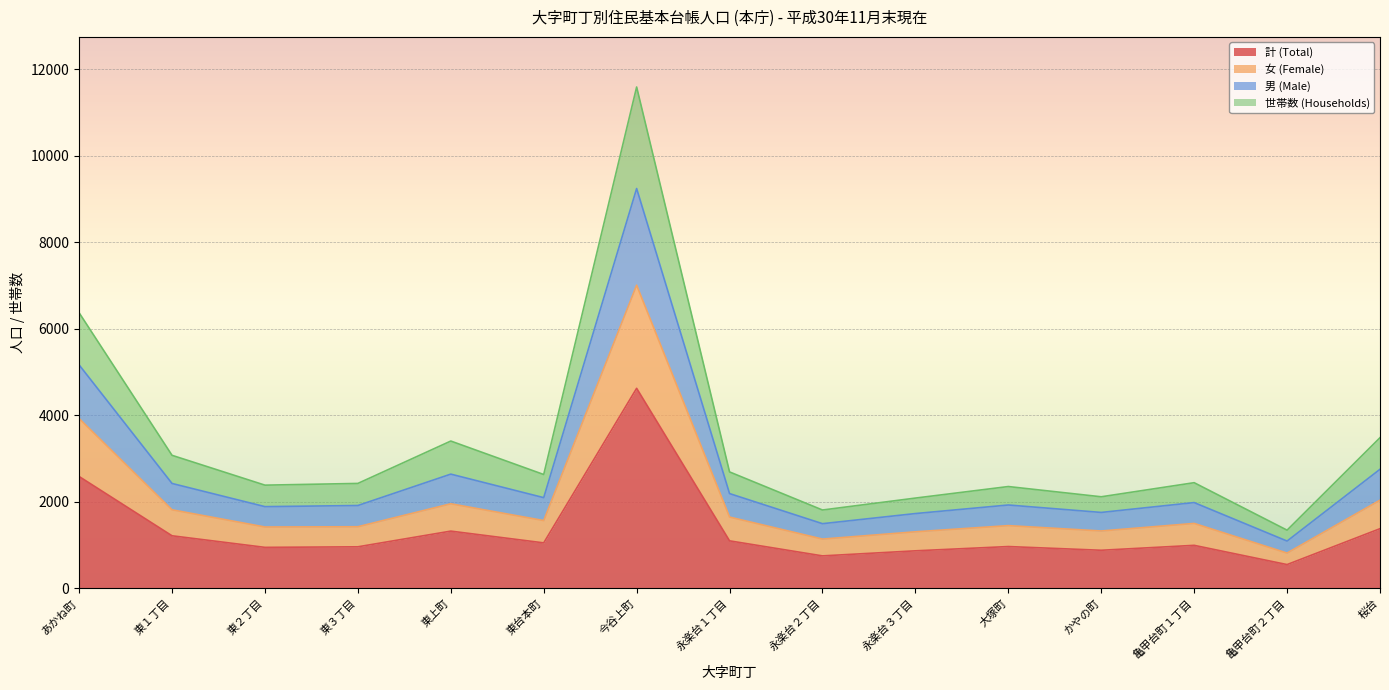

What is the label of the 4th point from the left?

東３丁目